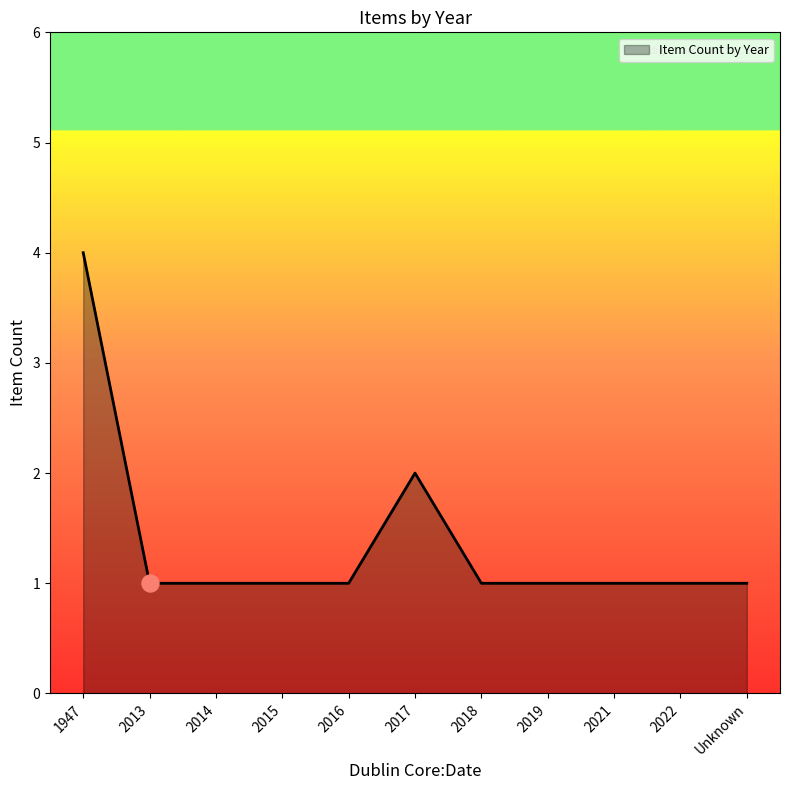

Approximately how many times larger is the value at 2015 compared to 2019?

1.0